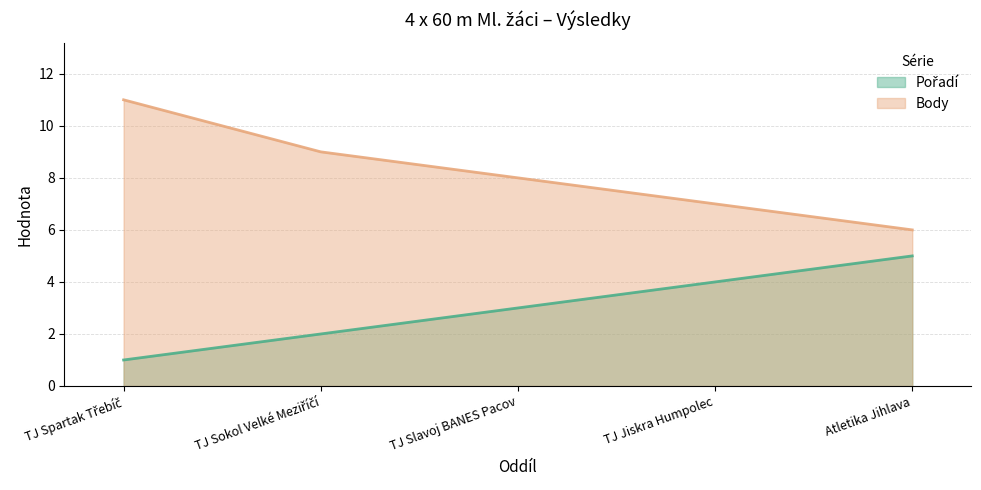

At which label does Body (line) reach its peak?

TJ Spartak Třebíč